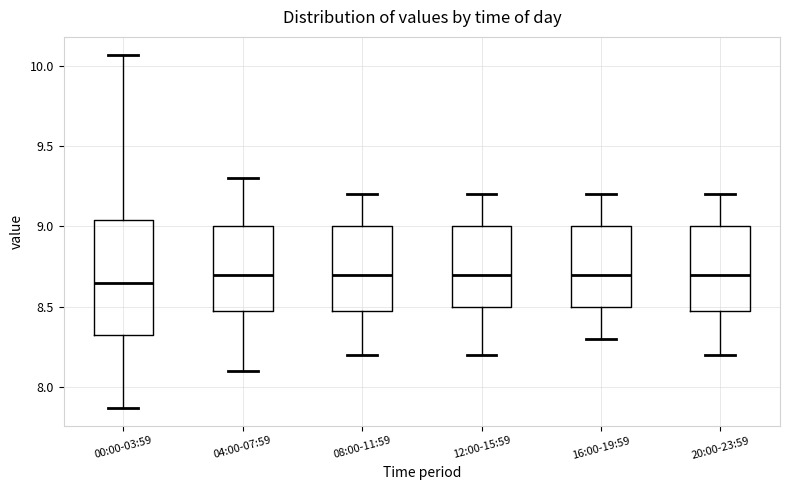

Where does the median line of the box for 12:00-15:59 sit on the y-axis? The values are not printed on the chart, so give them approximately, as read against the axis.

8.70